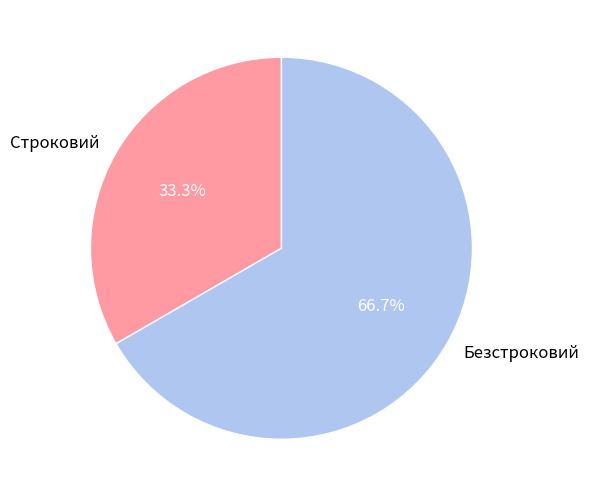

Count the number of slices in the pie.

2